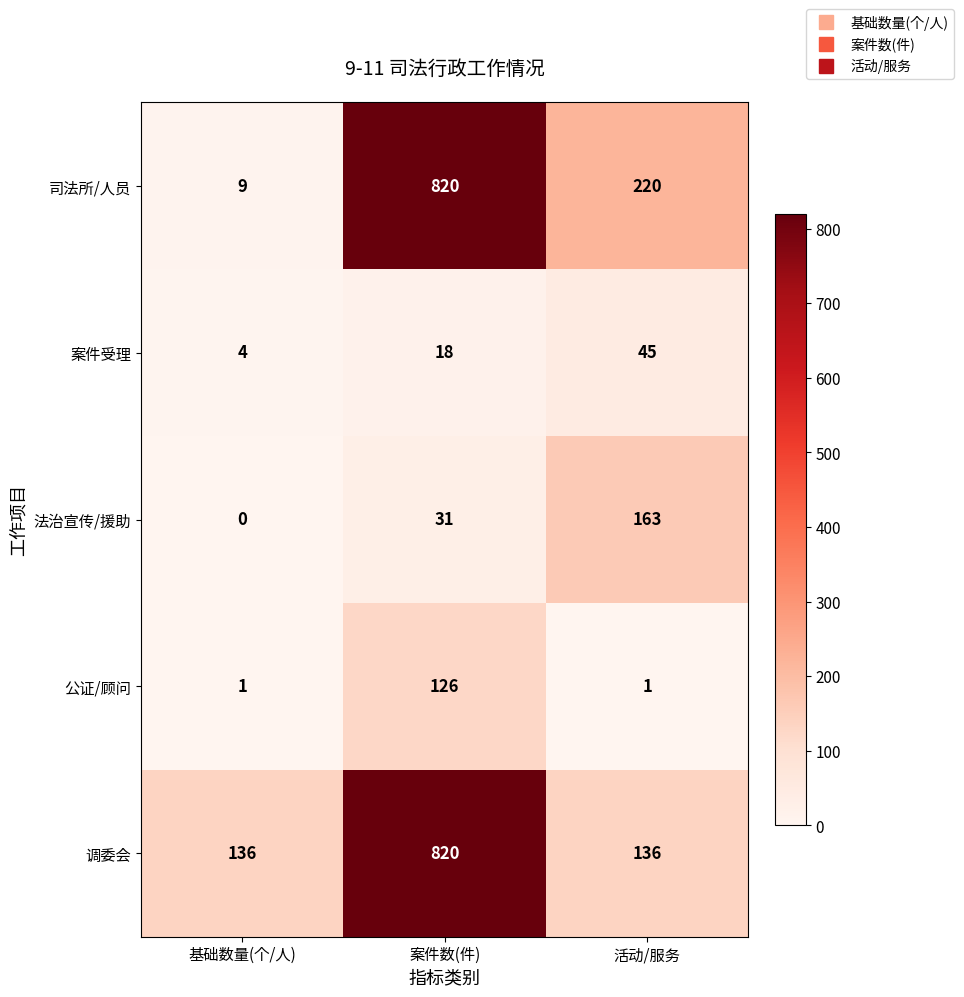

Which series has the largest range (max minus min)?

司法所/人员